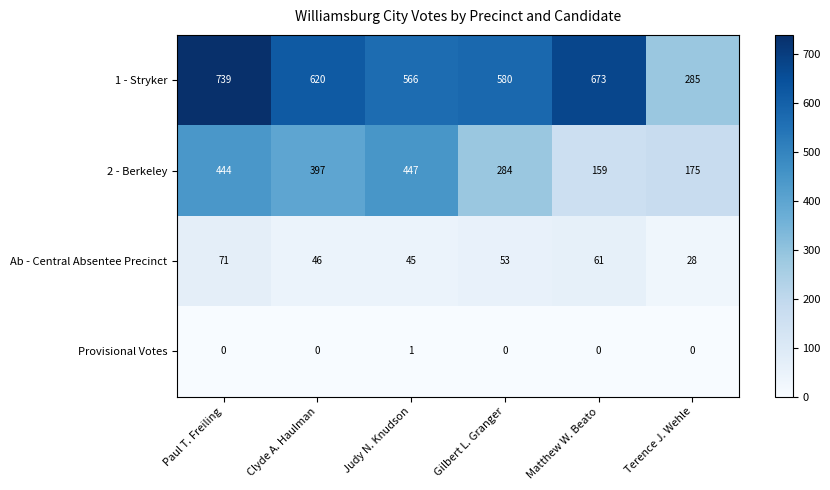

The value of 2 - Berkeley at Terence J. Wehle is 303. True or false?

False